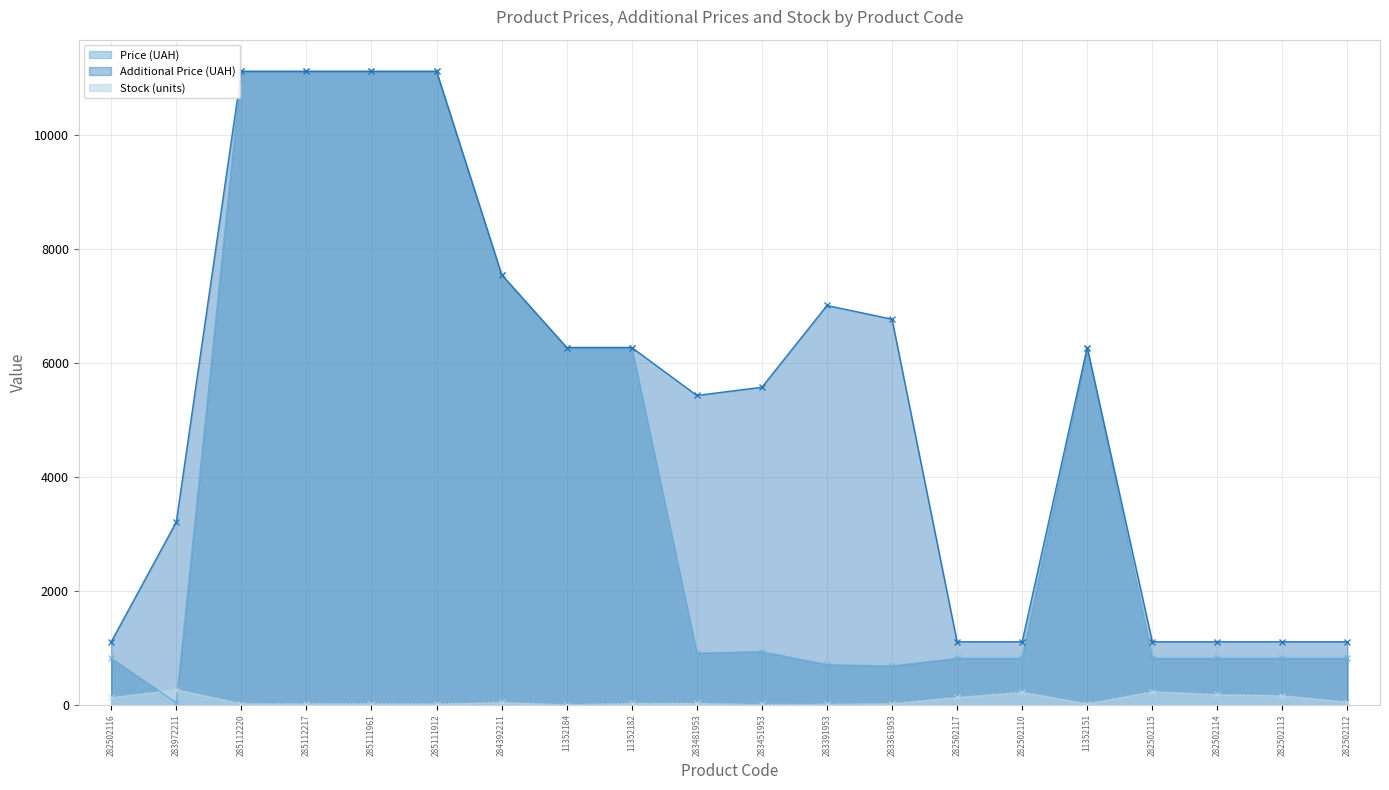

Read the Additional Price (UAH) value at 282502117.

1101.8